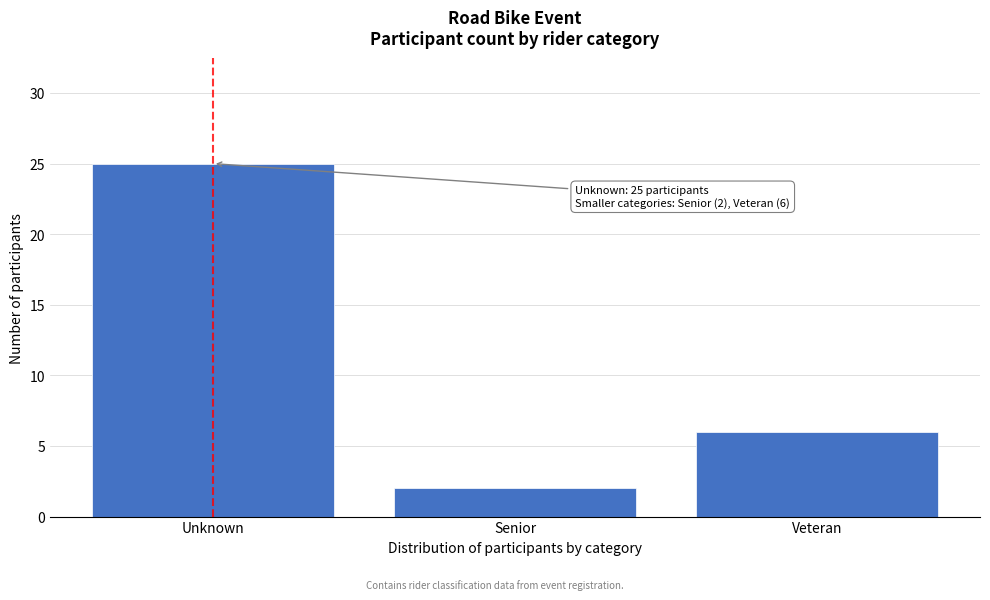

Reading right to left, list all the values displayed in this chart.

6	2	25